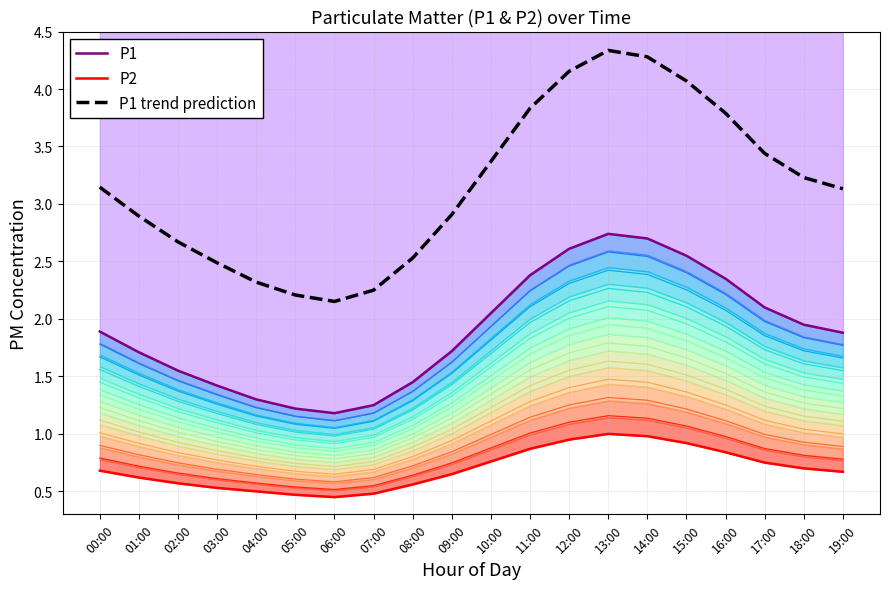

Reading left to right, list all the values displayed in this chart.

P1: 00:00=1.9	01:00=1.7	02:00=1.6	03:00=1.4	04:00=1.3	05:00=1.2	06:00=1.2	07:00=1.2	08:00=1.4	09:00=1.7	10:00=2.0	11:00=2.4	12:00=2.6	13:00=2.7	14:00=2.7	15:00=2.5	16:00=2.4	17:00=2.1	18:00=1.9	19:00=1.9
P2: 00:00=0.7	01:00=0.6	02:00=0.6	03:00=0.5	04:00=0.5	05:00=0.5	06:00=0.5	07:00=0.5	08:00=0.6	09:00=0.7	10:00=0.8	11:00=0.9	12:00=0.9	13:00=1.0	14:00=1.0	15:00=0.9	16:00=0.8	17:00=0.8	18:00=0.7	19:00=0.7
P1 trend prediction: 00:00=3.1	01:00=2.9	02:00=2.7	03:00=2.5	04:00=2.3	05:00=2.2	06:00=2.2	07:00=2.2	08:00=2.5	09:00=2.9	10:00=3.4	11:00=3.8	12:00=4.2	13:00=4.3	14:00=4.3	15:00=4.1	16:00=3.8	17:00=3.4	18:00=3.2	19:00=3.1